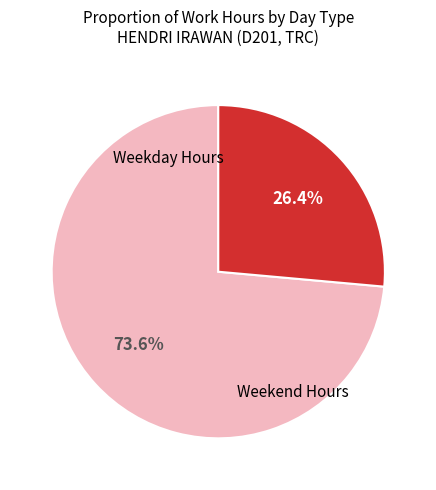

To the nearest percent, what is the average slice percentage?

50%